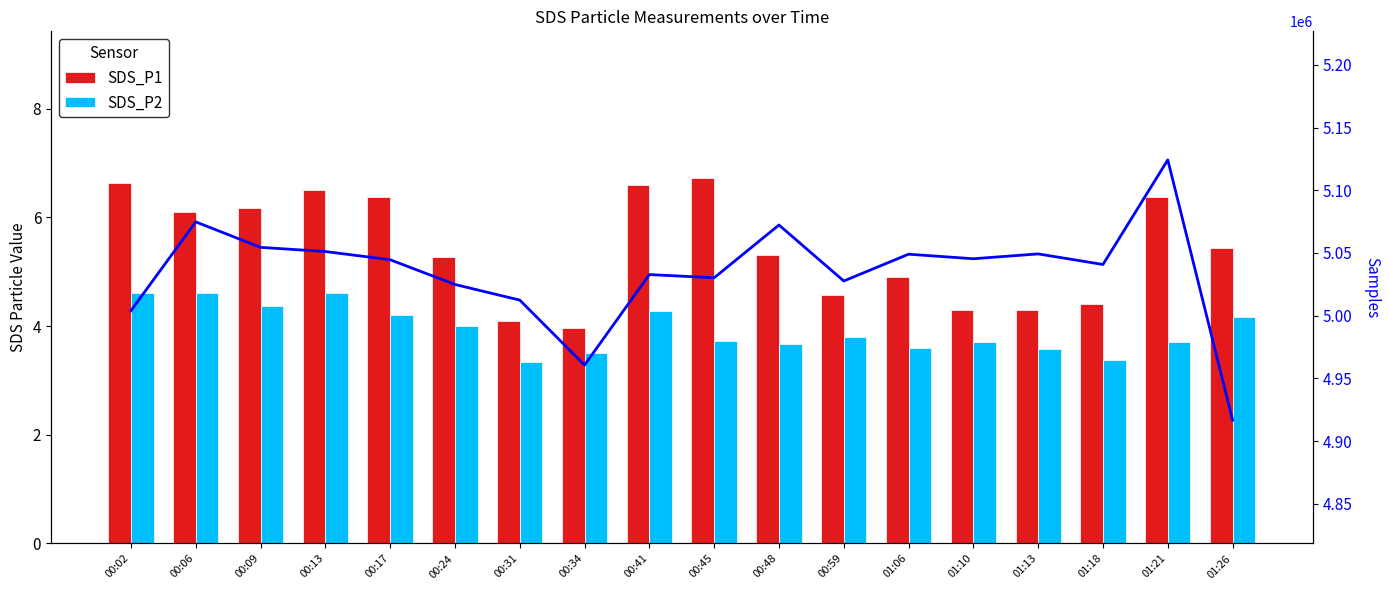

Between 00:59 and 00:17, which is larger?

00:17